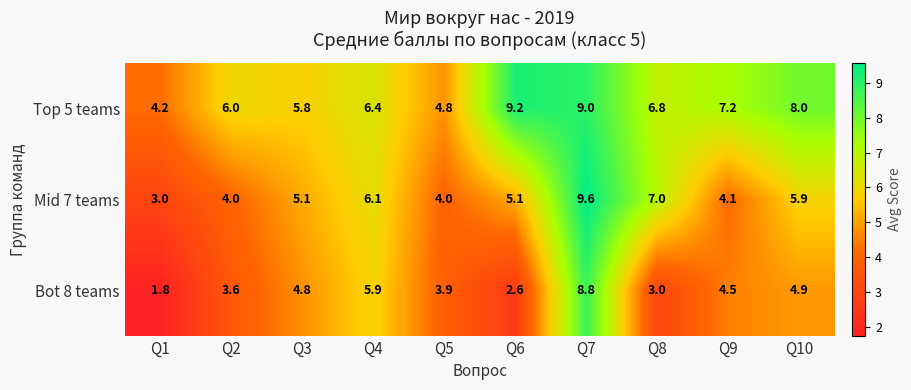

What is the difference between the maximum and minimum values in the Bot 8 teams series?

7.0